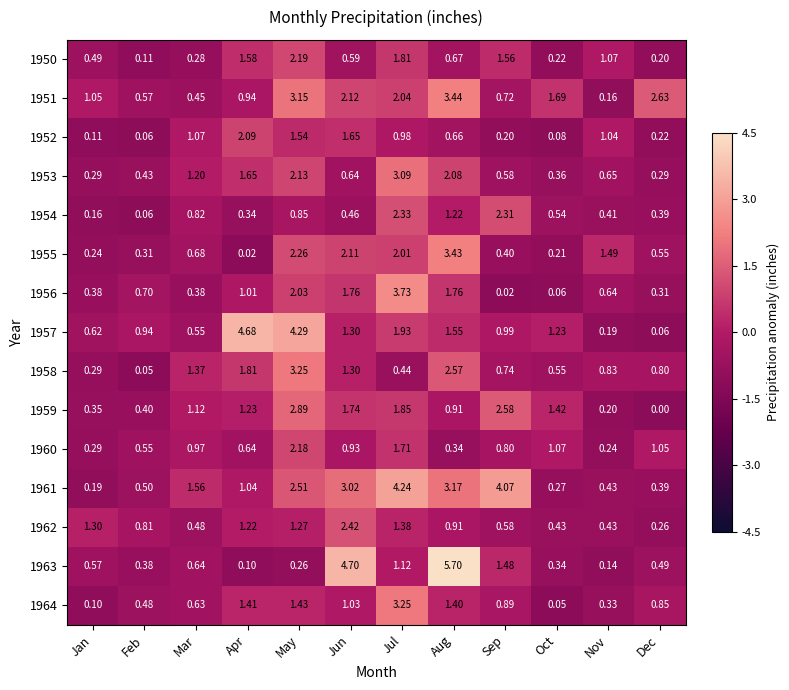

At how many categories does at least one series exceed 0?

12